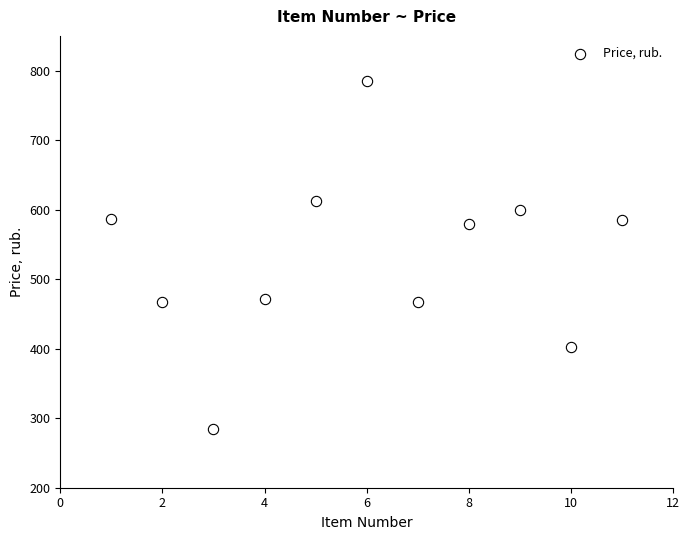

What is the range of Y values (max minus min)?

500.7